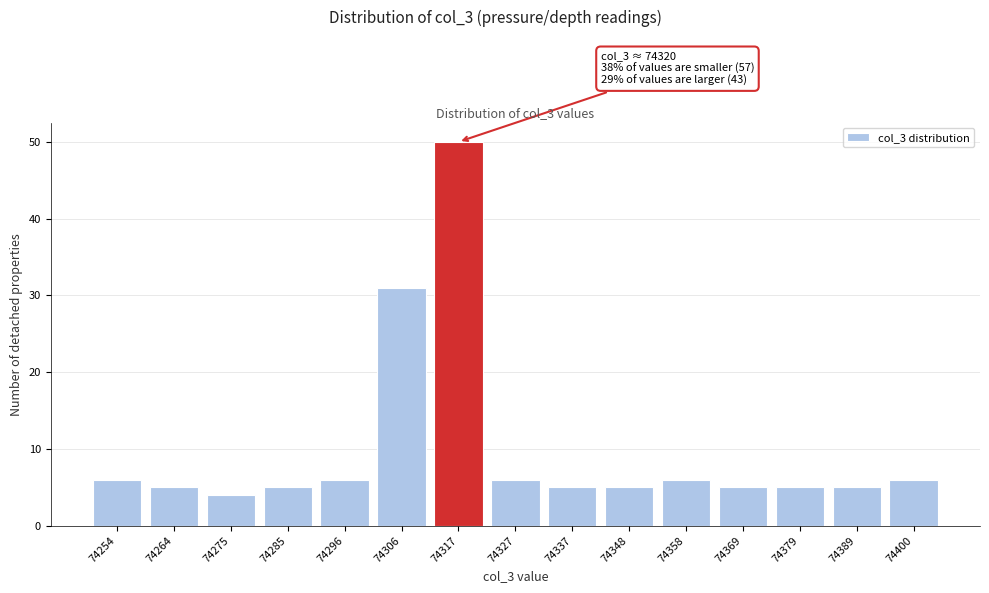

Reading left to right, what are all the values shown in this chart?

74254=6	74264=5	74275=4	74285=5	74296=6	74306=31	74317=50	74327=6	74337=5	74348=5	74358=6	74369=5	74379=5	74389=5	74400=6